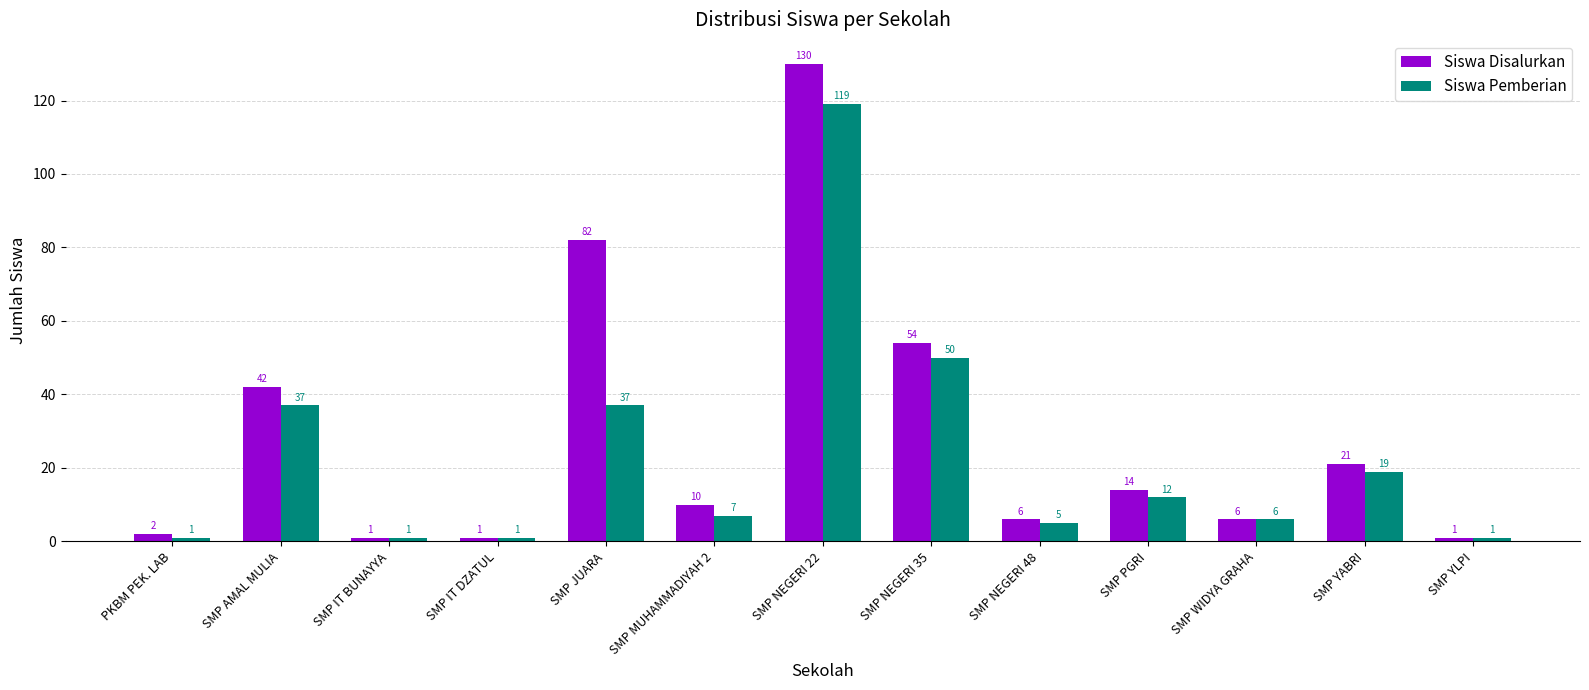

What is the total value across all series at SMP MUHAMMADIYAH 2?

17